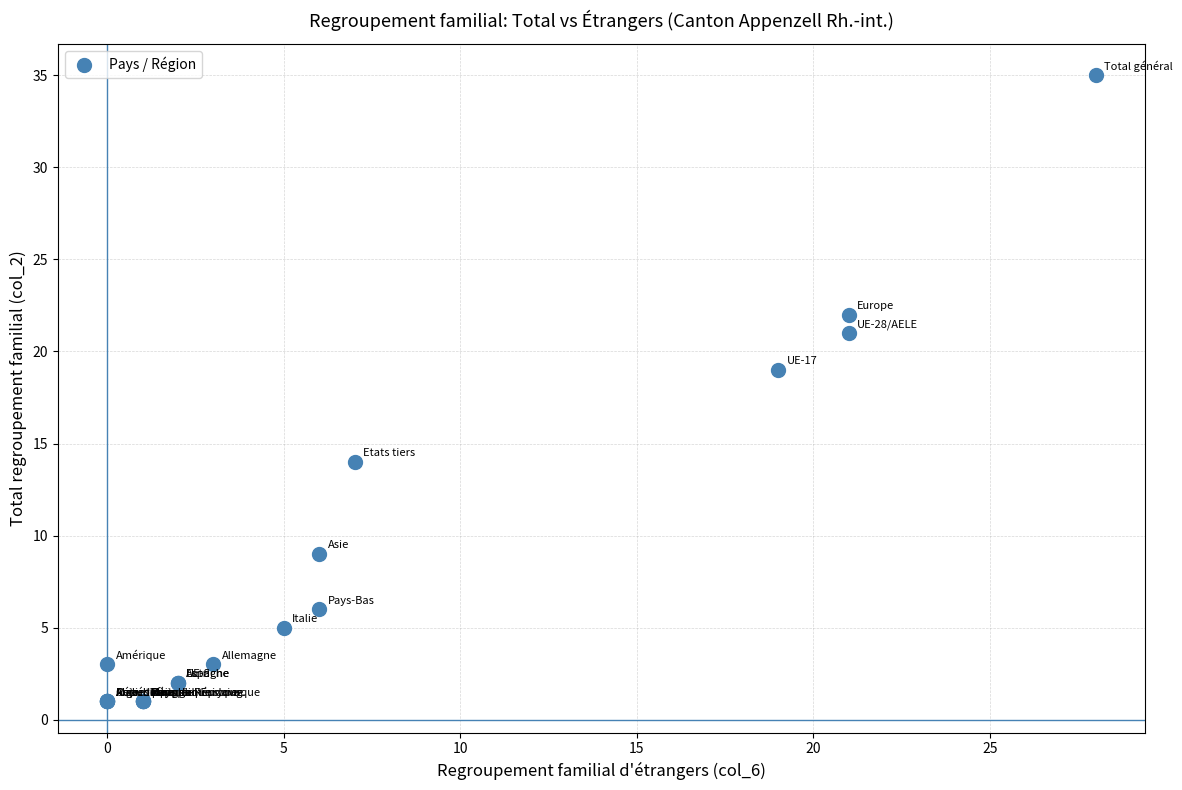

What Y value in the scatter plot is closest to 18?

19